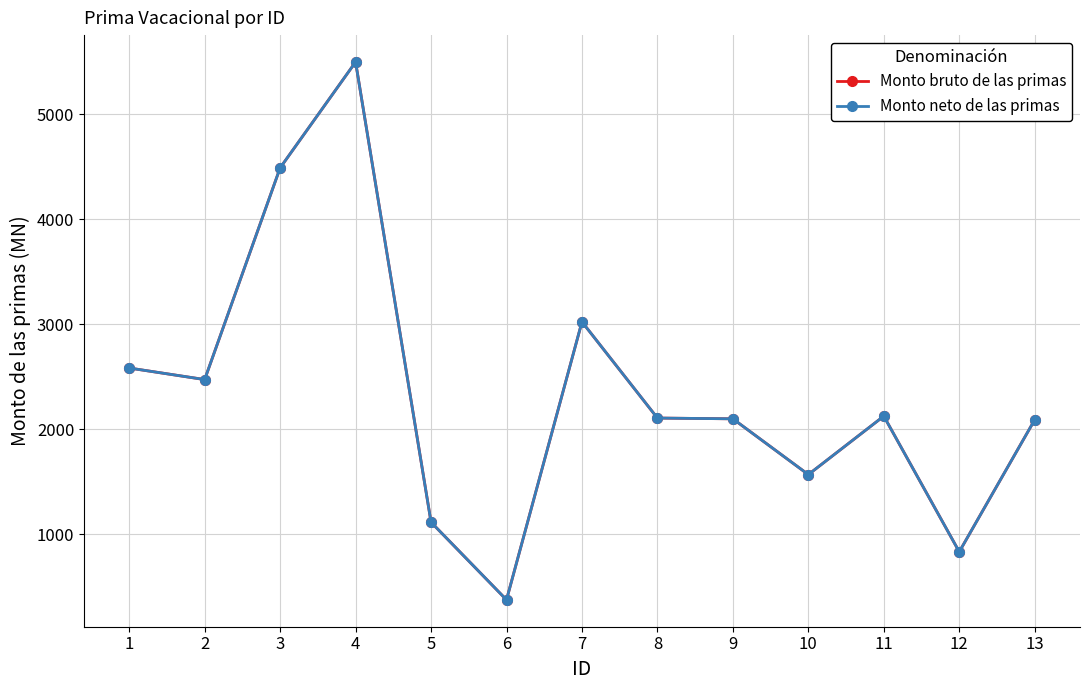

Does the chart have visible grid lines?

Yes